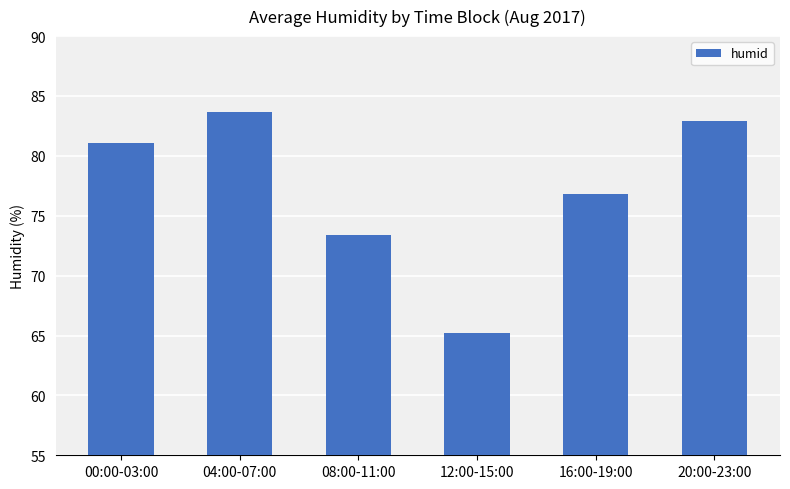

At which category does the chart reach its peak across all series?

04:00-07:00